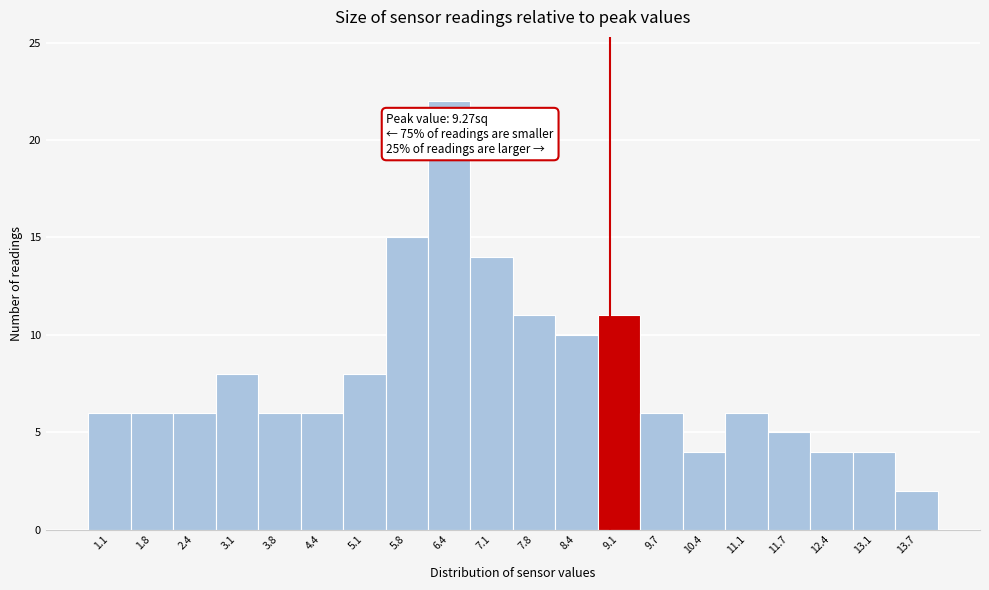

Reading right to left, transcribe all the data shown in this chart.

13.7=2	13.1=4	12.4=4	11.7=5	11.1=6	10.4=4	9.7=6	9.1=11	8.4=10	7.8=11	7.1=14	6.4=22	5.8=15	5.1=8	4.4=6	3.8=6	3.1=8	2.4=6	1.8=6	1.1=6